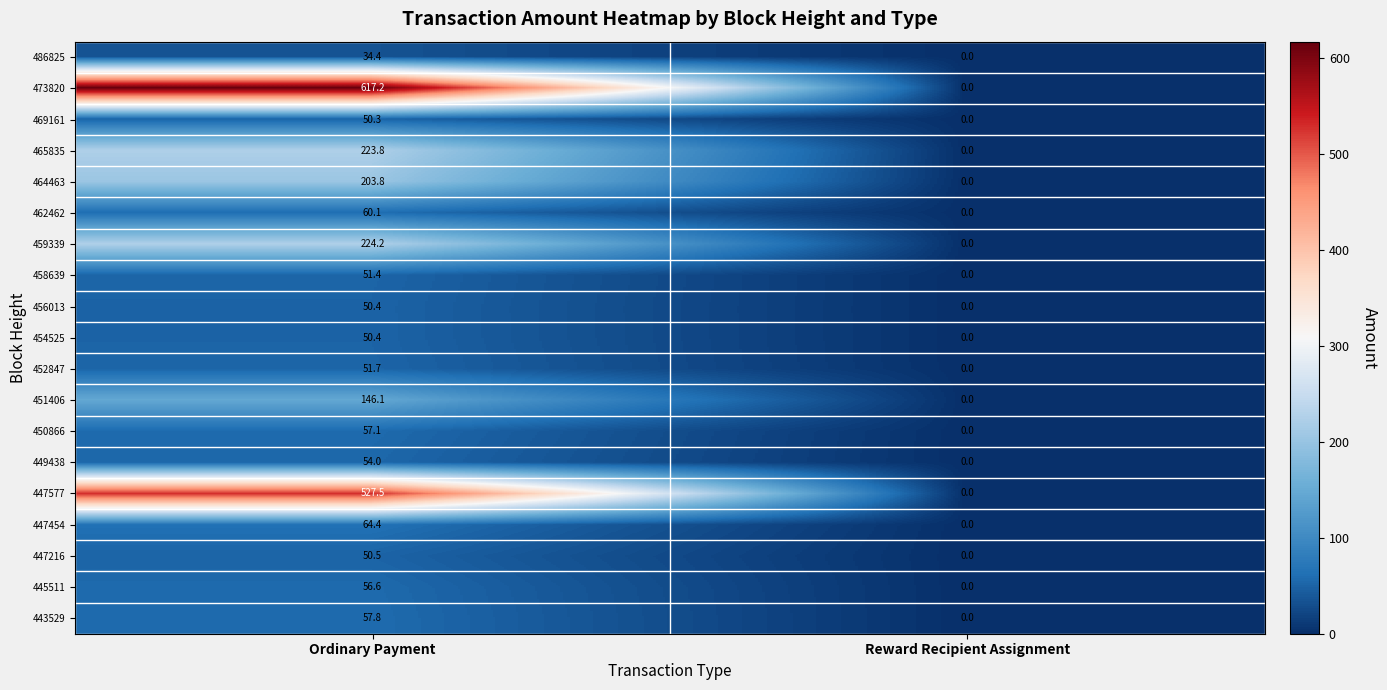

At how many categories does at least one series exceed 108?

1